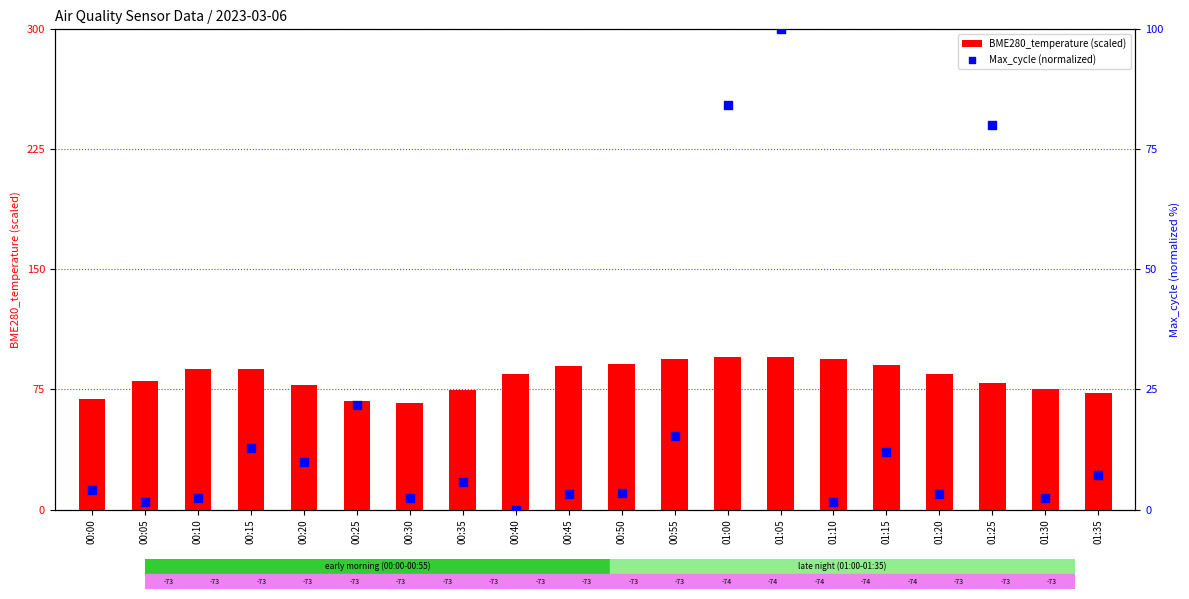

Is the value of Max_cycle (normalized) at 00:10 greater than the value of BME280_temperature (scaled) at 00:10?

No